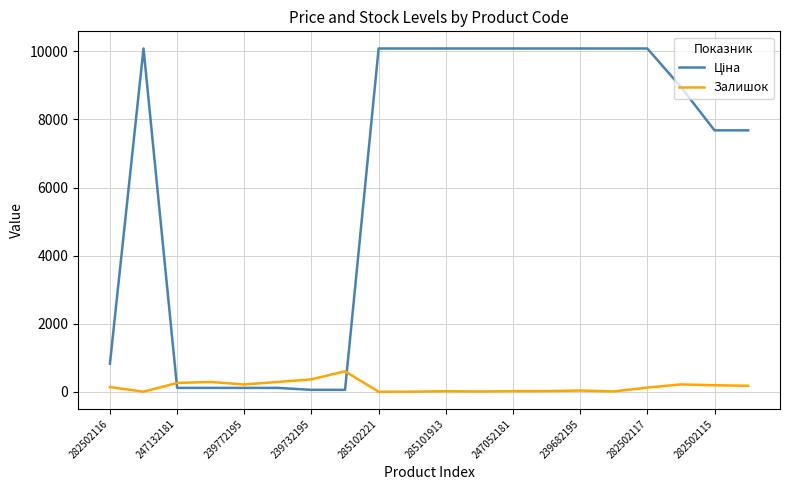

What is the greatest value displayed?

10085.8